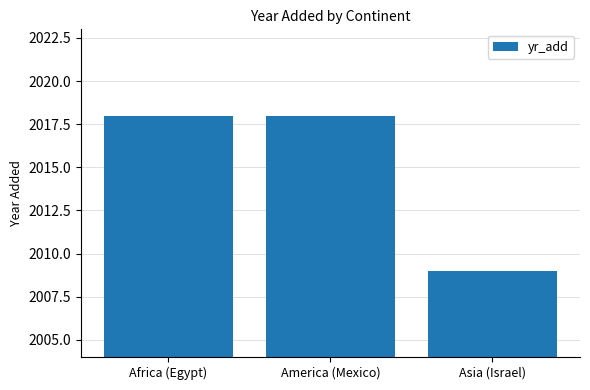

How many data points are less than 2018?

1